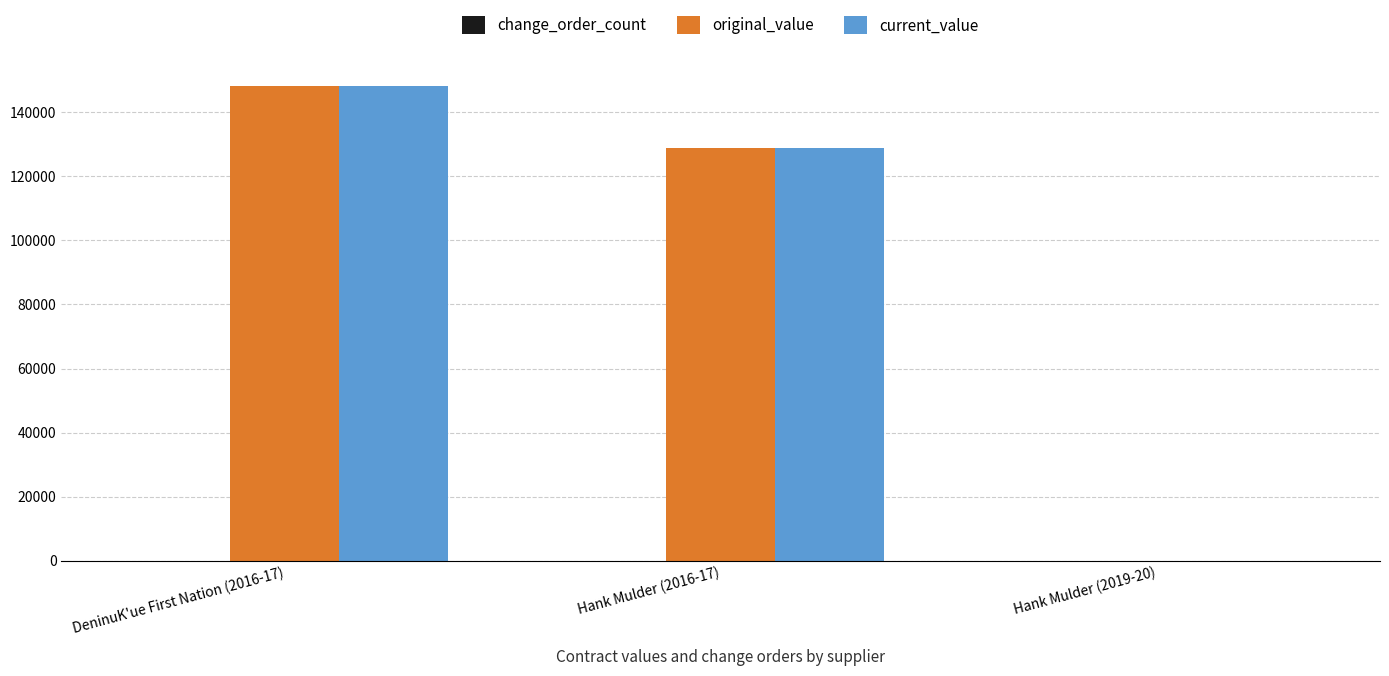

What is the sum of all current_value values?

277305